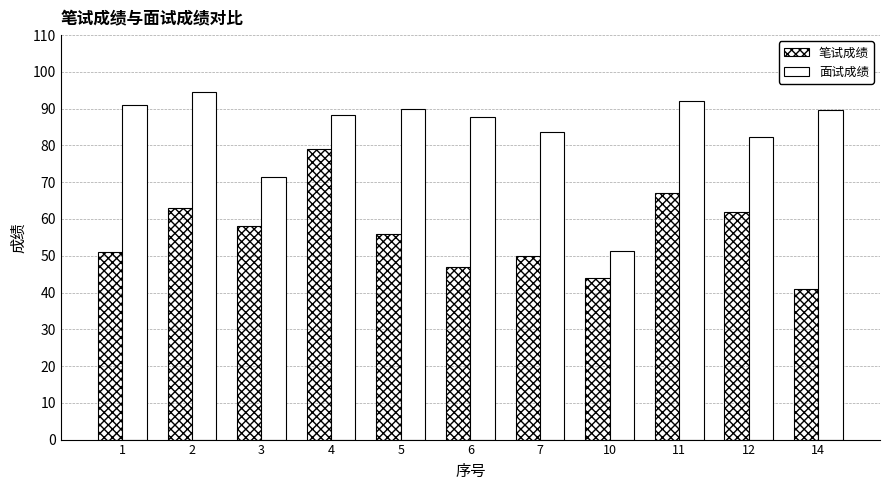

What is the greatest value displayed?

94.6